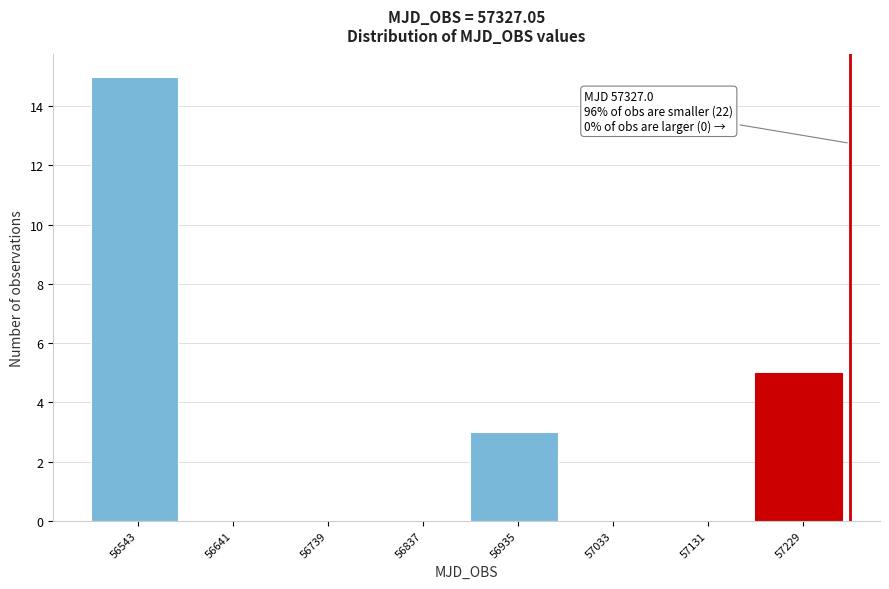

Reading left to right, extract all data points from this chart.

56543=15	56641=0	56739=0	56837=0	56935=3	57033=0	57131=0	57229=5